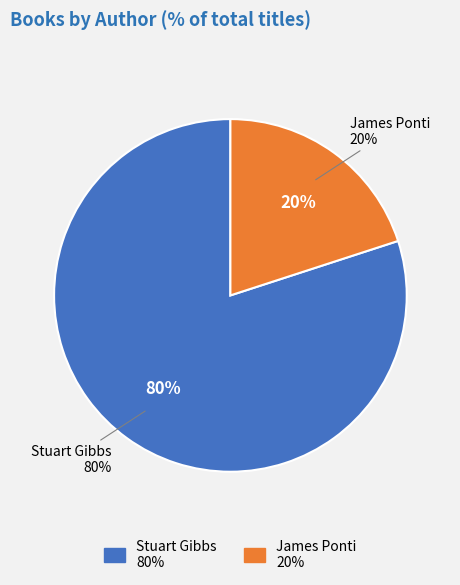

True or false: Stuart Gibbs (62586102) accounts for 86% of the total.

False